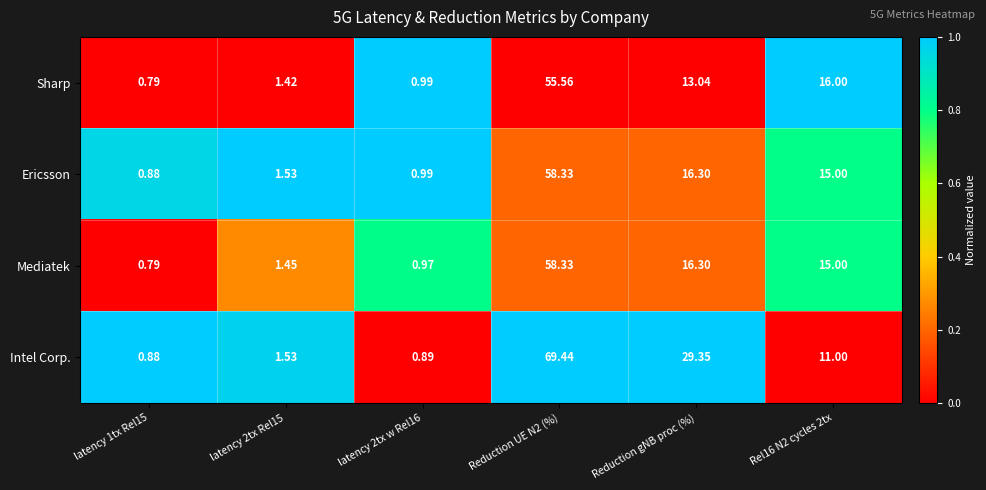

At which label is Mediatek closest to 29?

Reduction gNB proc (%)